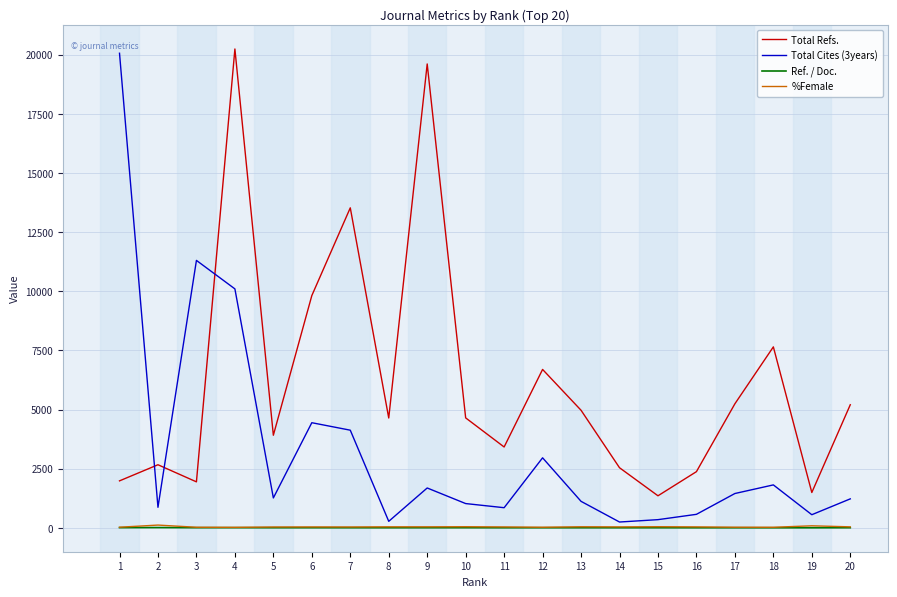

Between which two adjacent categories do Total Cites (3years) and Total Refs. first intersect?

1 and 2